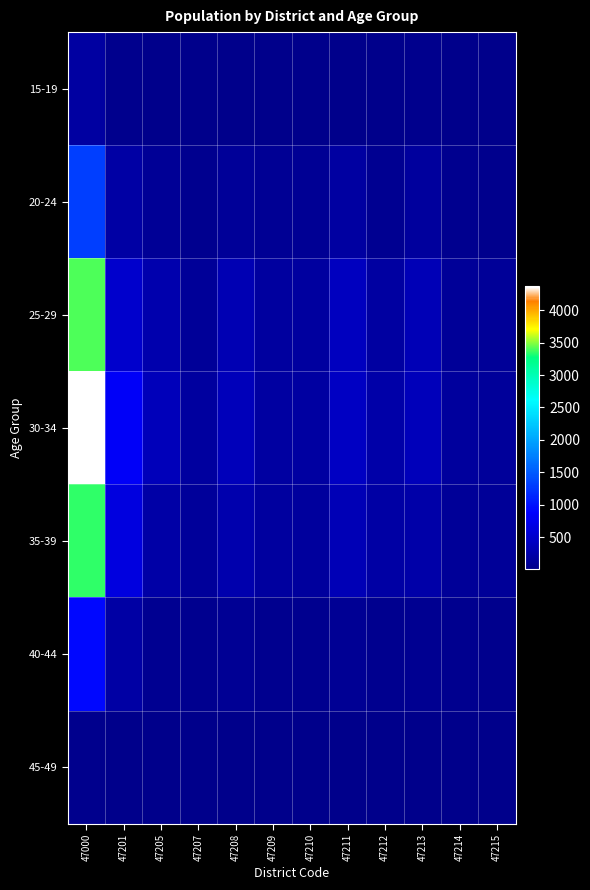

Which has a higher value, 47208 or 47205?

47205